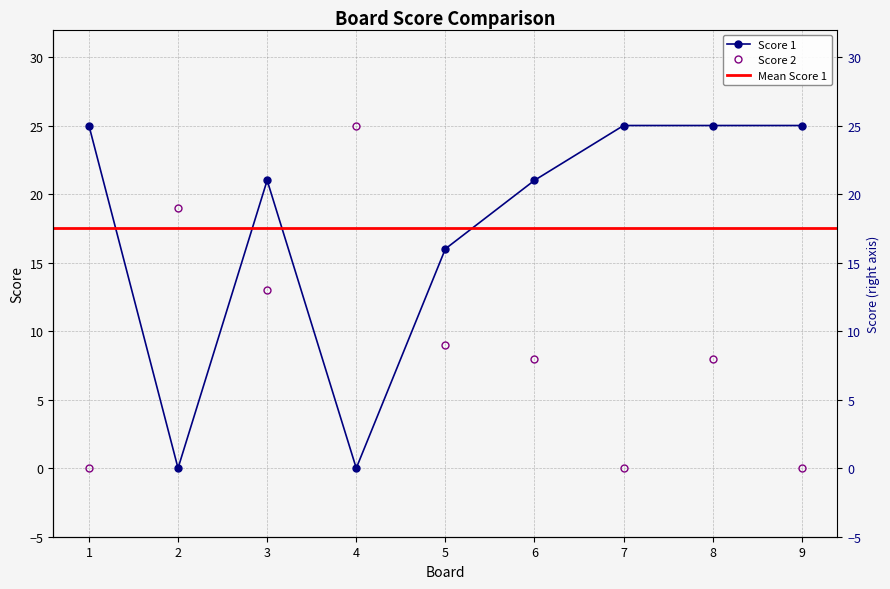

What is the difference between the highest and lowest values at 6?

13